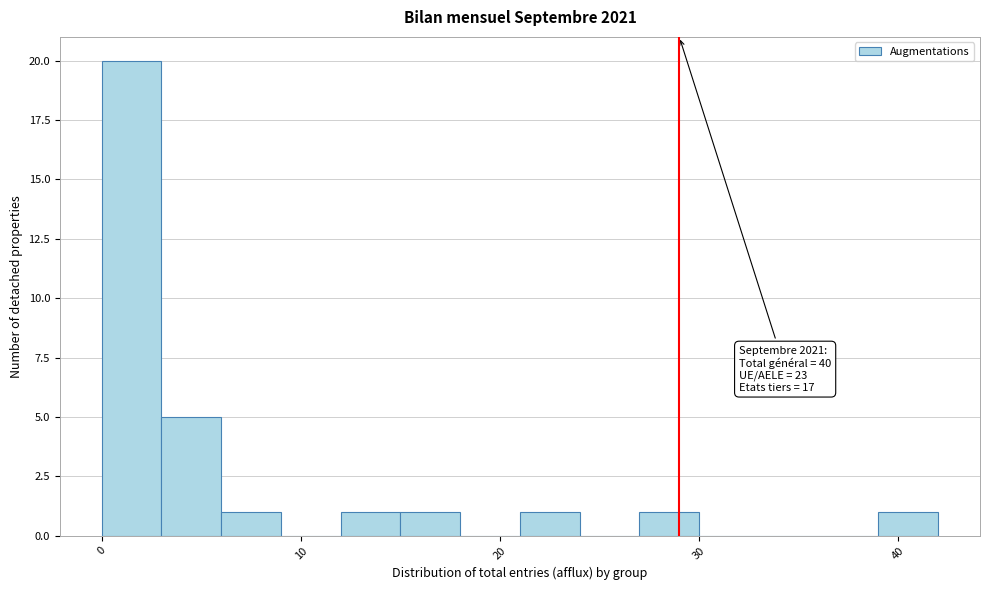

Around what value on the x-axis is the tallest bar? Give the approximate position of its centre, as read against the axis.

2